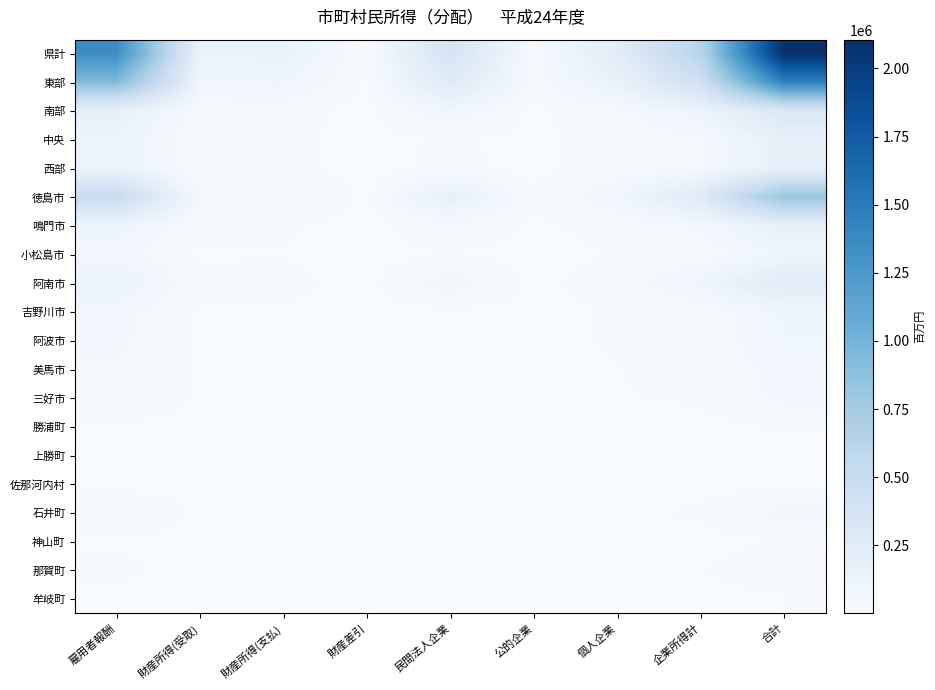

Between 財産所得(支払) and 合計, which is larger?

合計